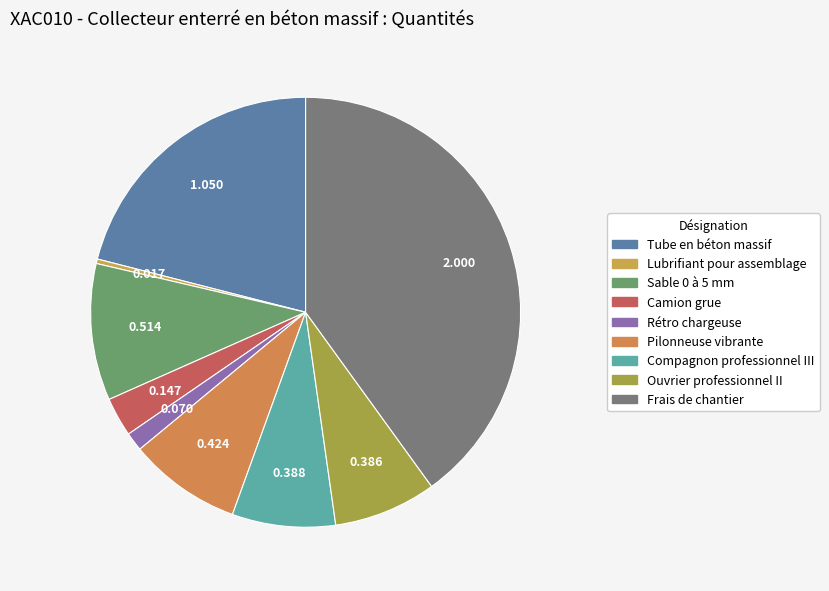

How many segments does this pie chart have?

9